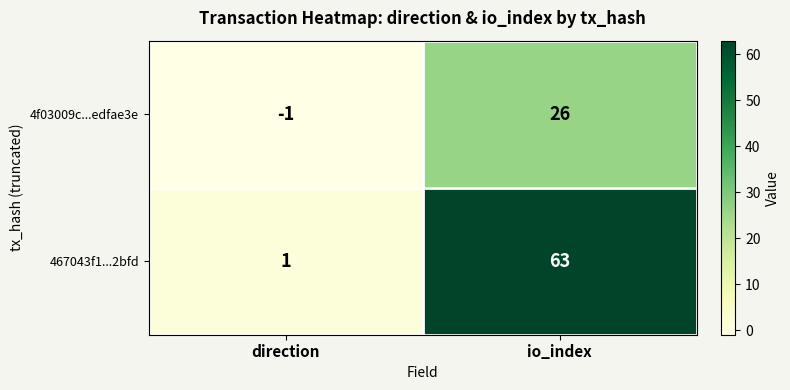

Count the number of data series in this chart.

2